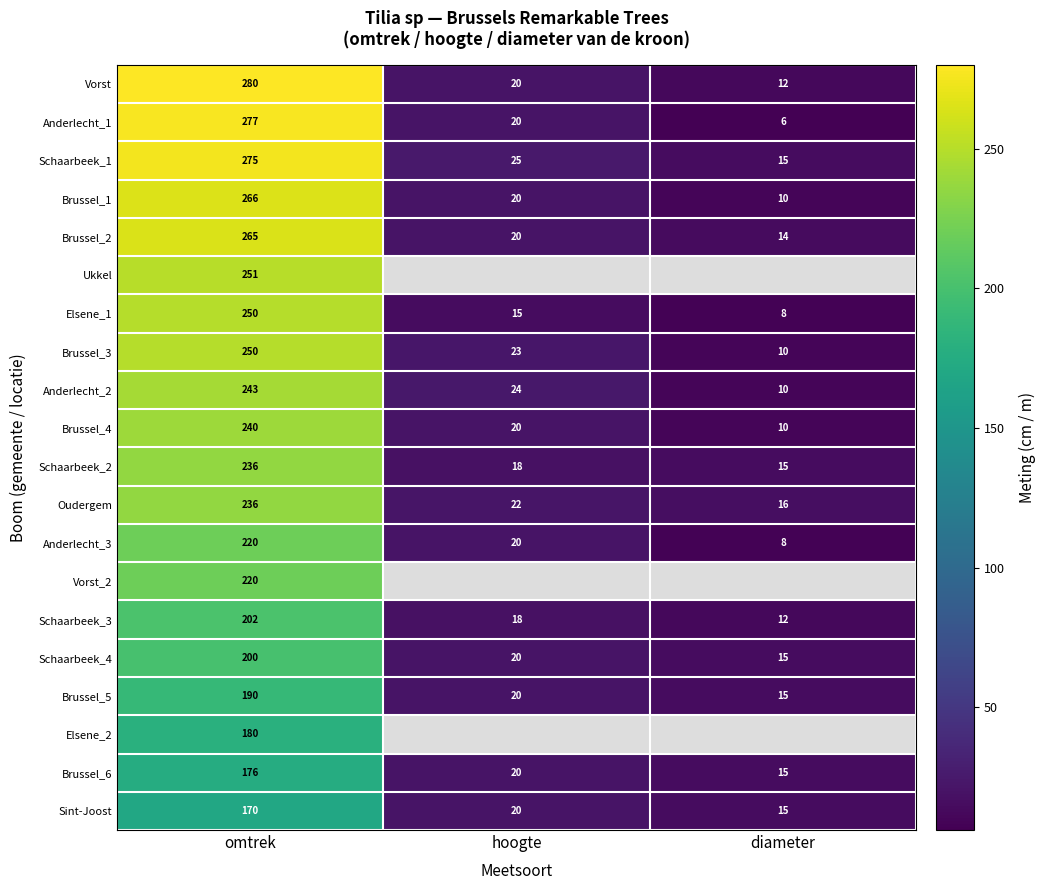

What is the greatest value displayed?

280.0